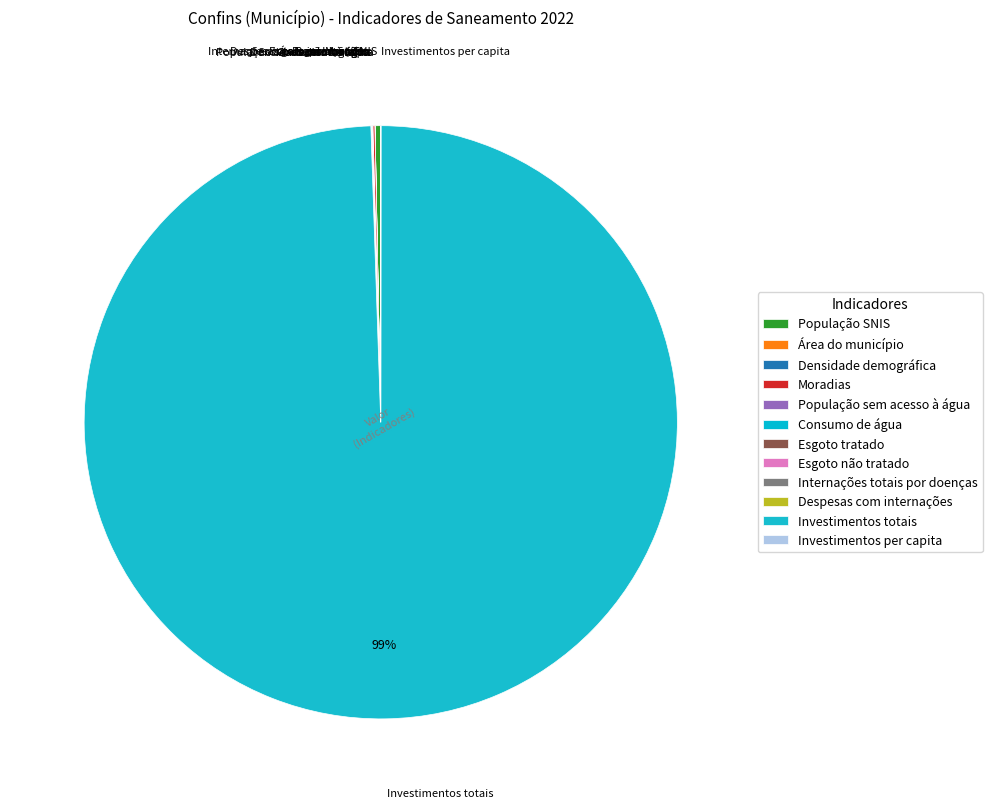

Does População sem acesso à água account for over 50% of the chart?

No